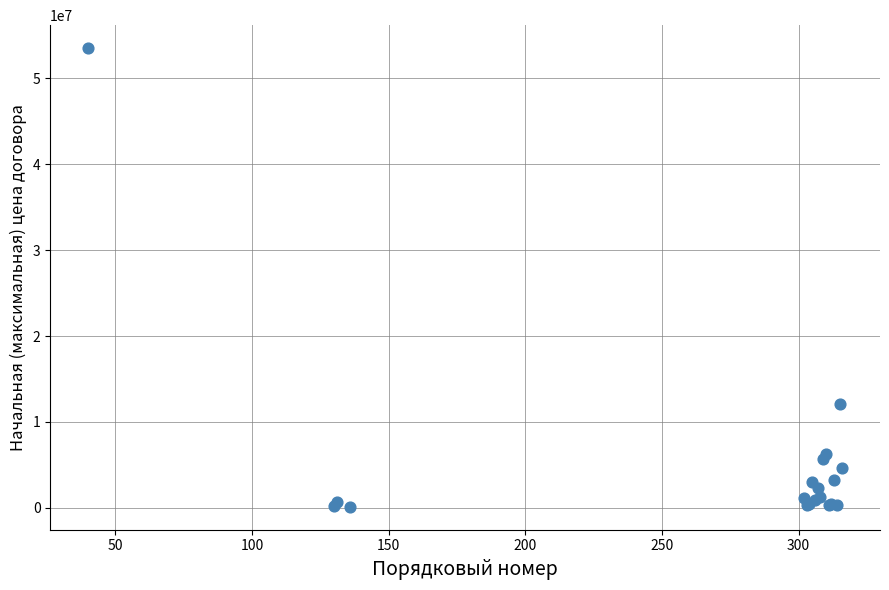

What Y value in the scatter plot is closest to 26819108?

12128536.7